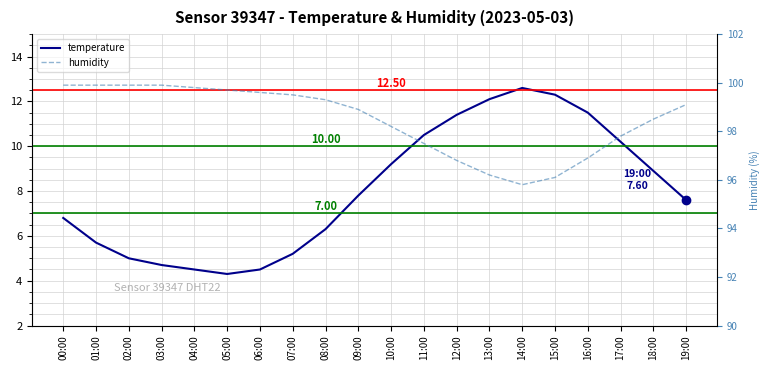

List the series in order of their overall mean, lowest first.

temperature, humidity